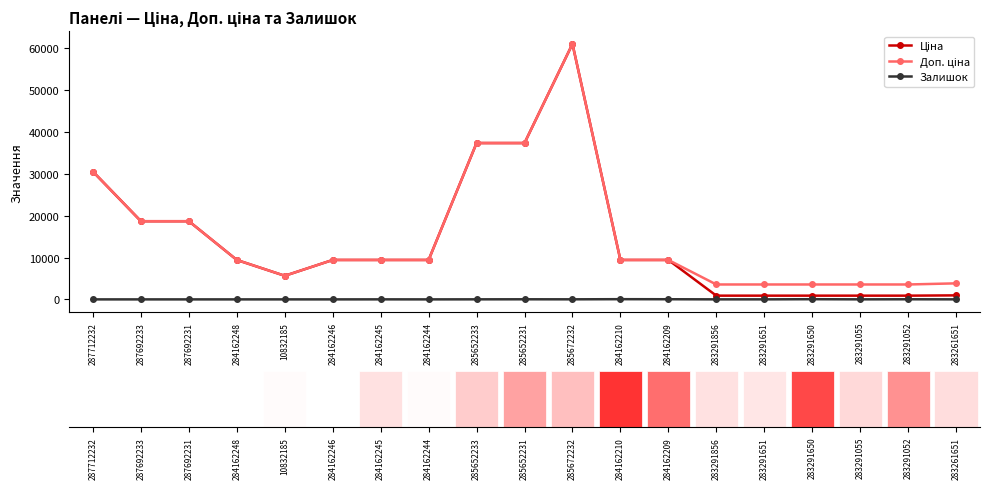

The Залишок series shows 43.0 at 283291650. True or false?

True